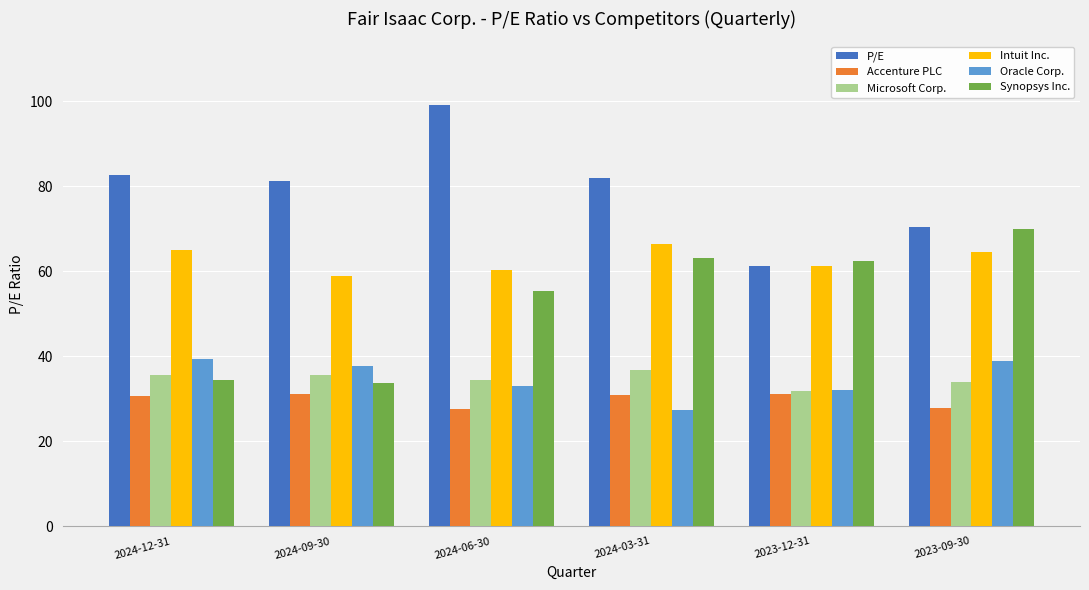

Is it true that Oracle Corp. equals 39.4 at 2024-12-31?

True